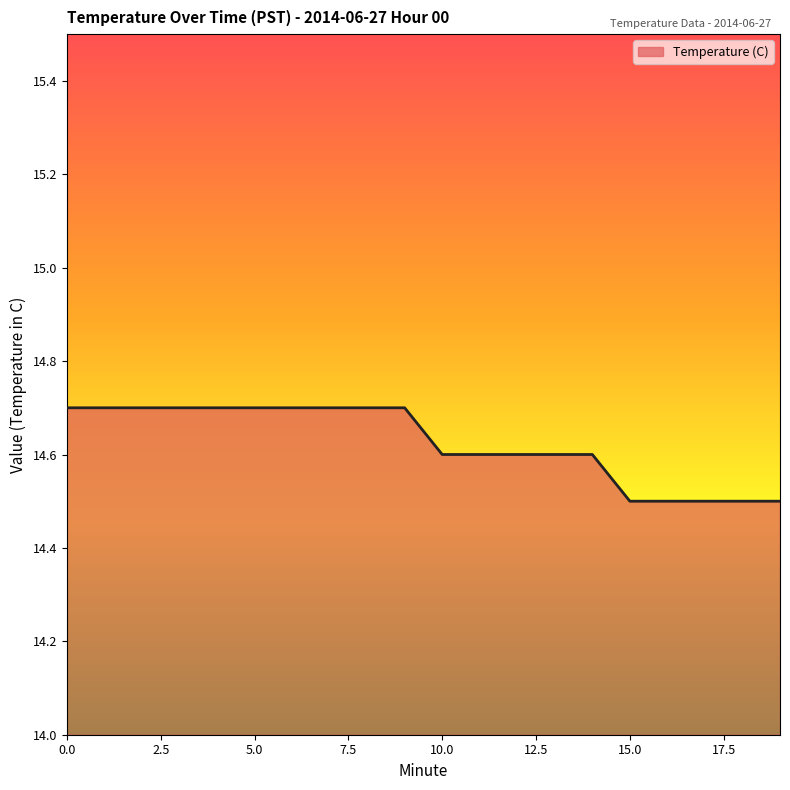

Reading right to left, transcribe all the data shown in this chart.

14.5	14.5	14.5	14.5	14.5	14.6	14.6	14.6	14.6	14.6	14.7	14.7	14.7	14.7	14.7	14.7	14.7	14.7	14.7	14.7